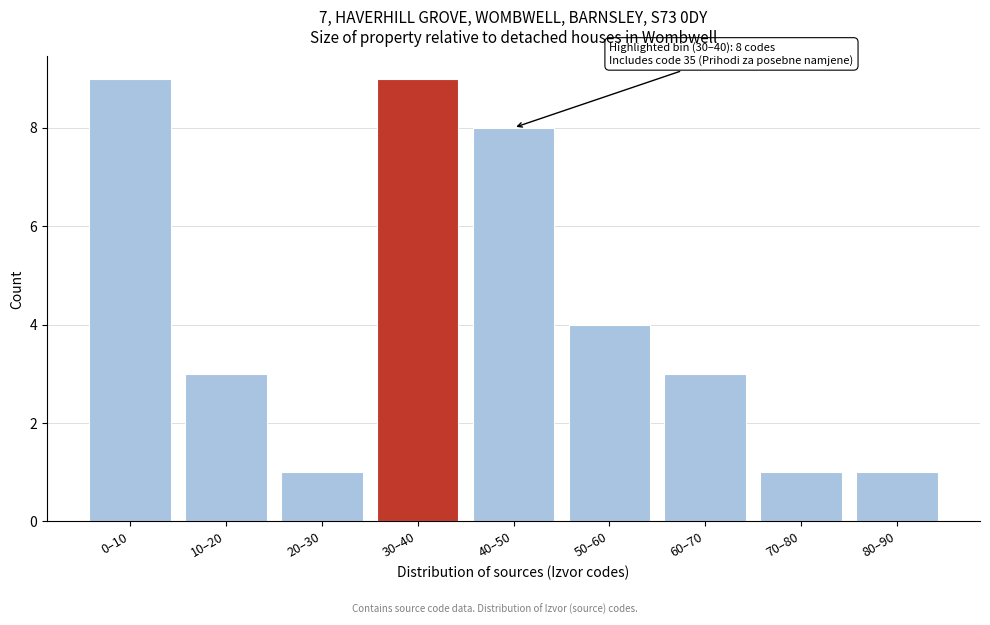

Reading right to left, transcribe all the data shown in this chart.

1	1	3	4	8	9	1	3	9